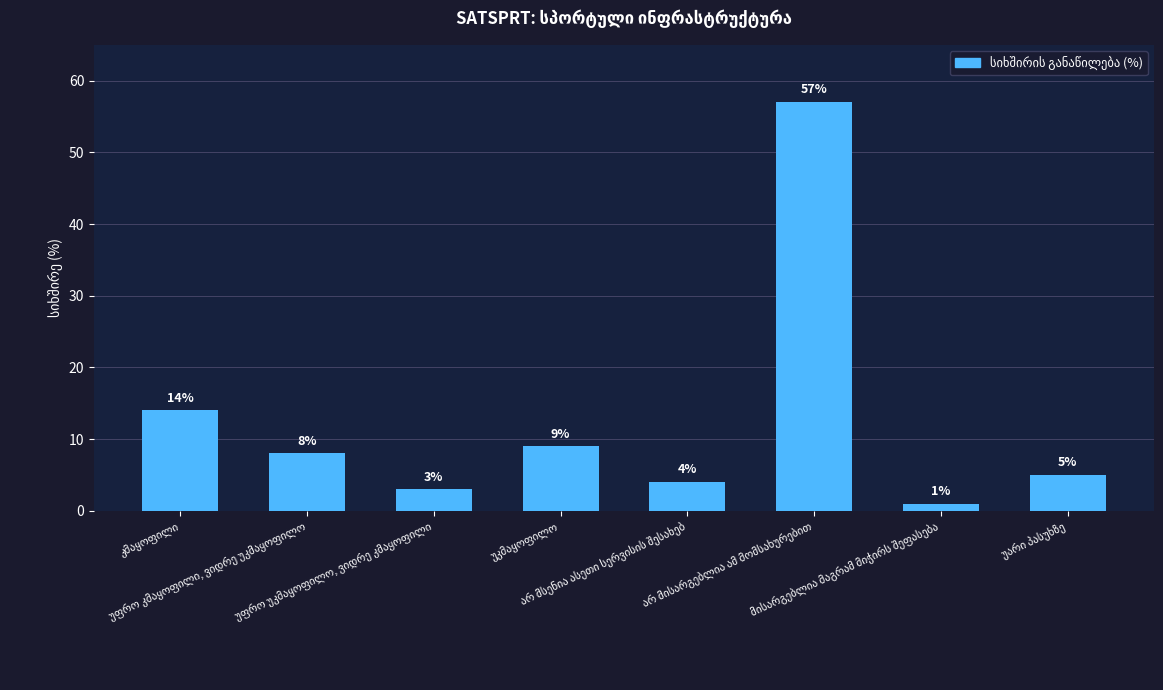

What is the average value?

13